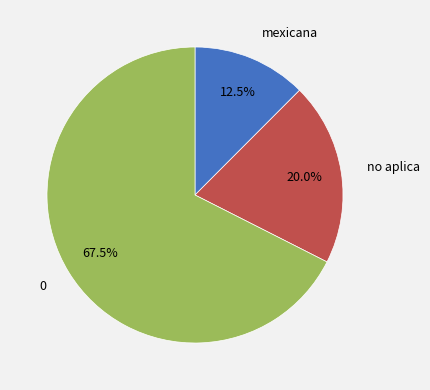

What portion of the pie excludes mexicana?

87.5%